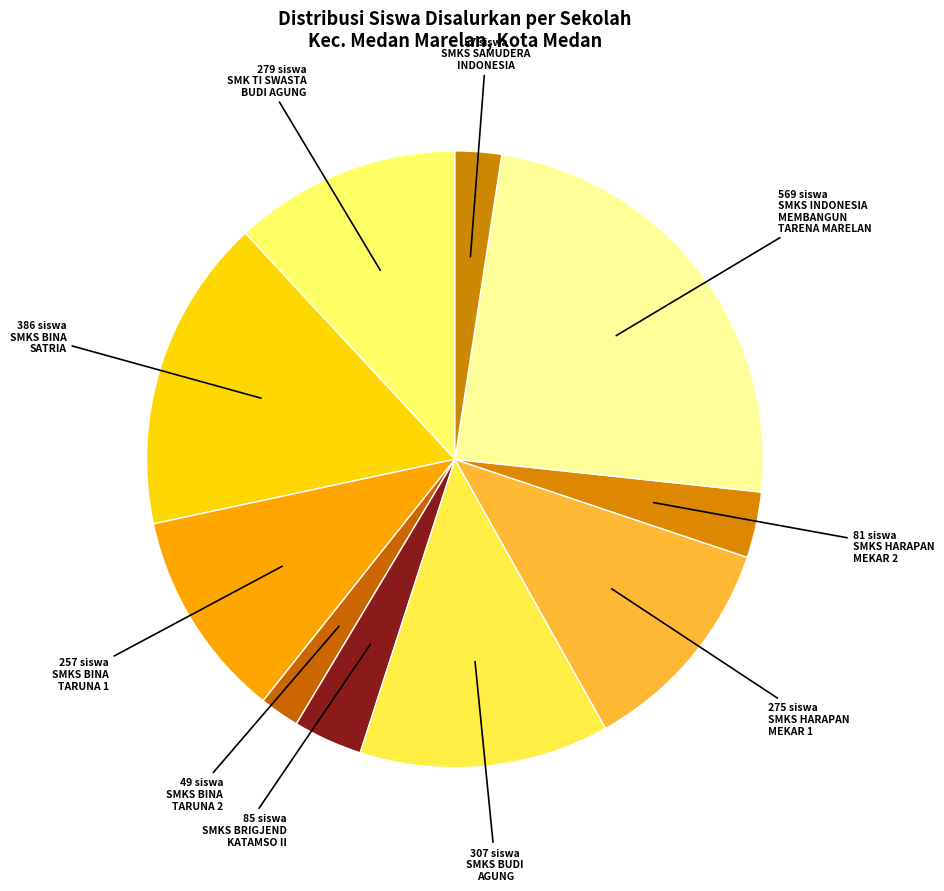

How many segments does this pie chart have?

10